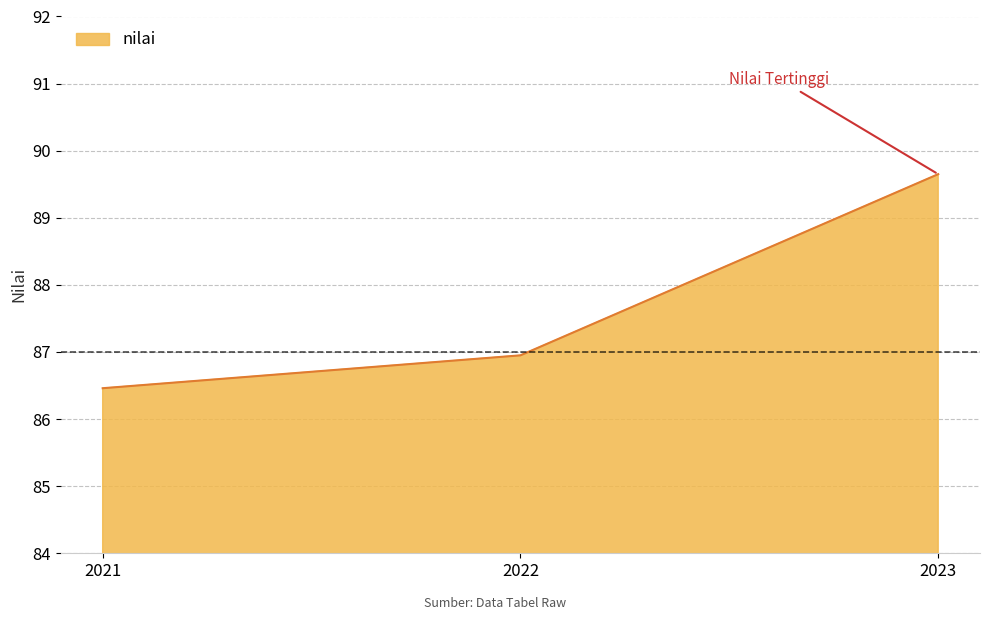

Rank the categories by value from highest to lowest.

2023, 2022, 2021